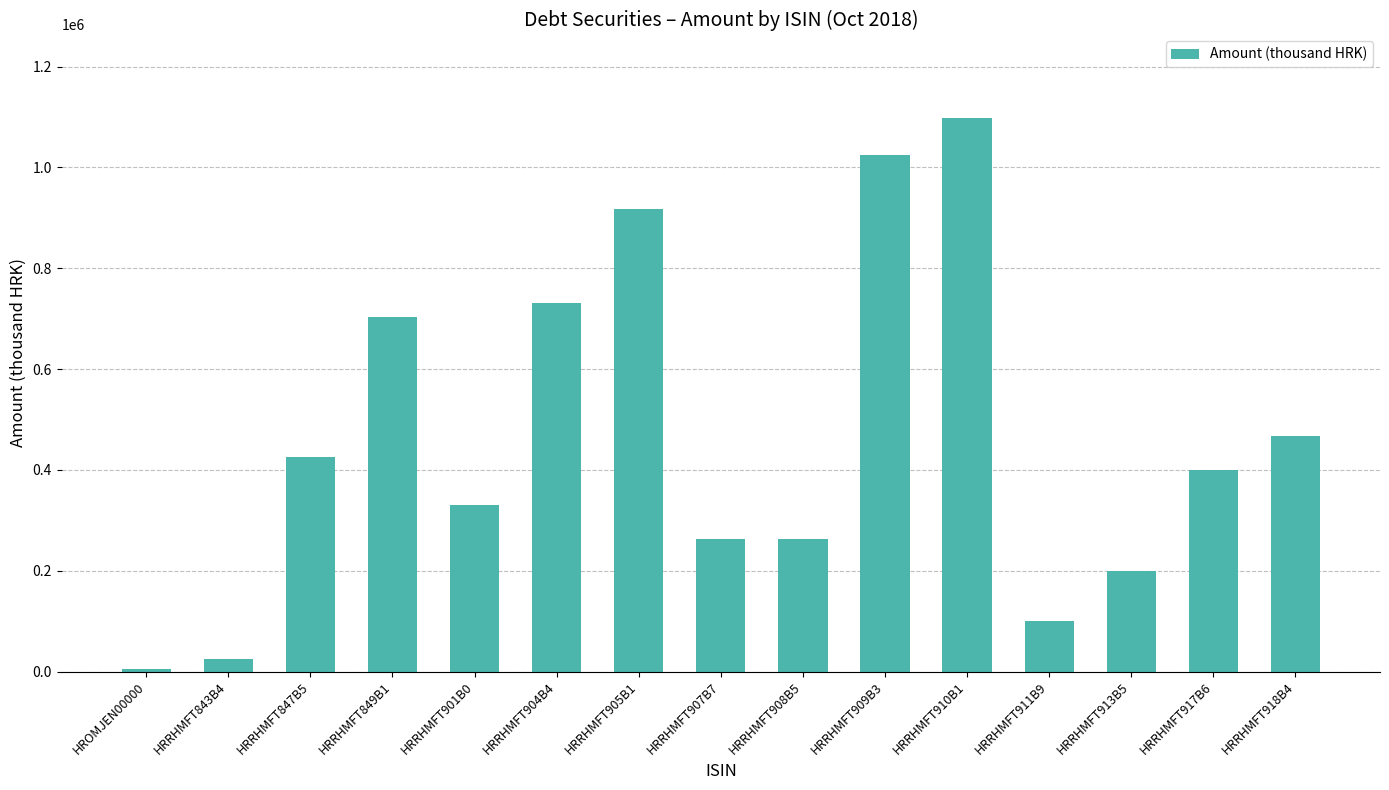

How many data points does each series have?

15